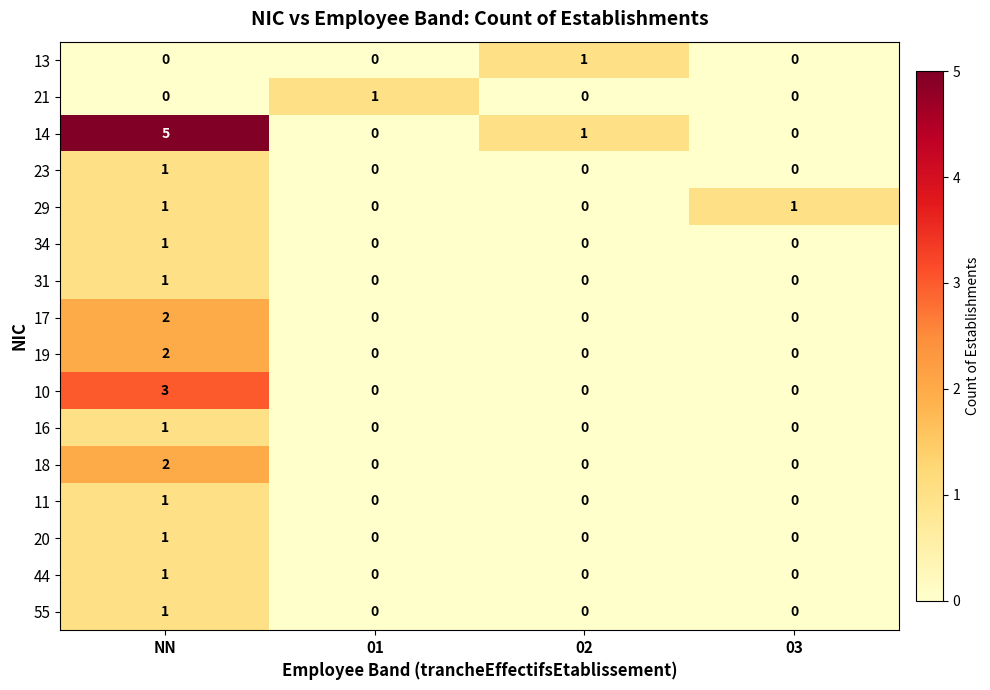

How many 18 values are between 0 and 2?

4